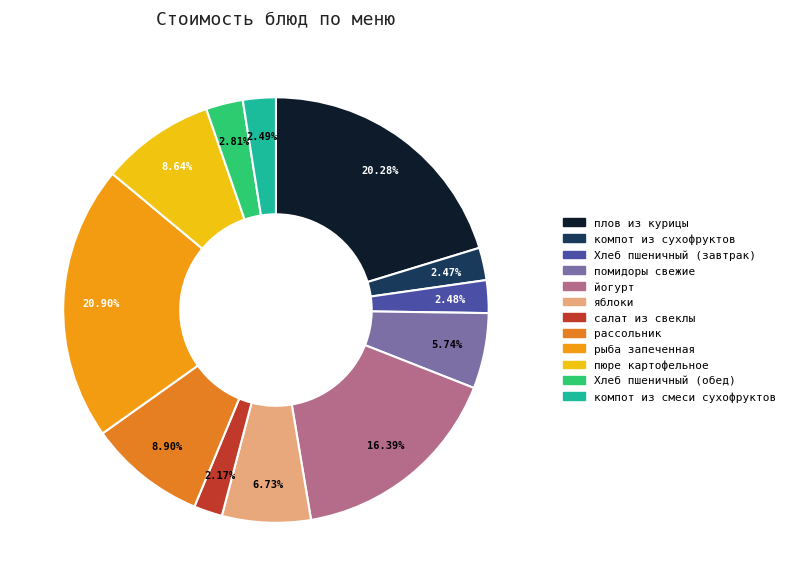

To the nearest percent, what portion does пюре картофельное represent?

9%